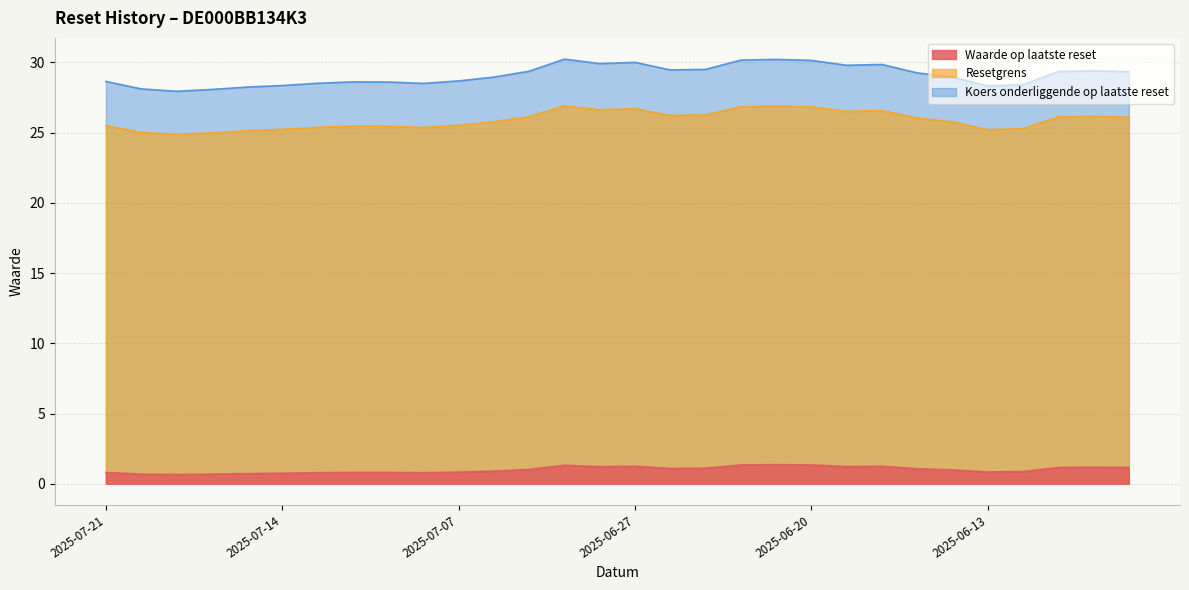

How many categories are shown in the chart?

30